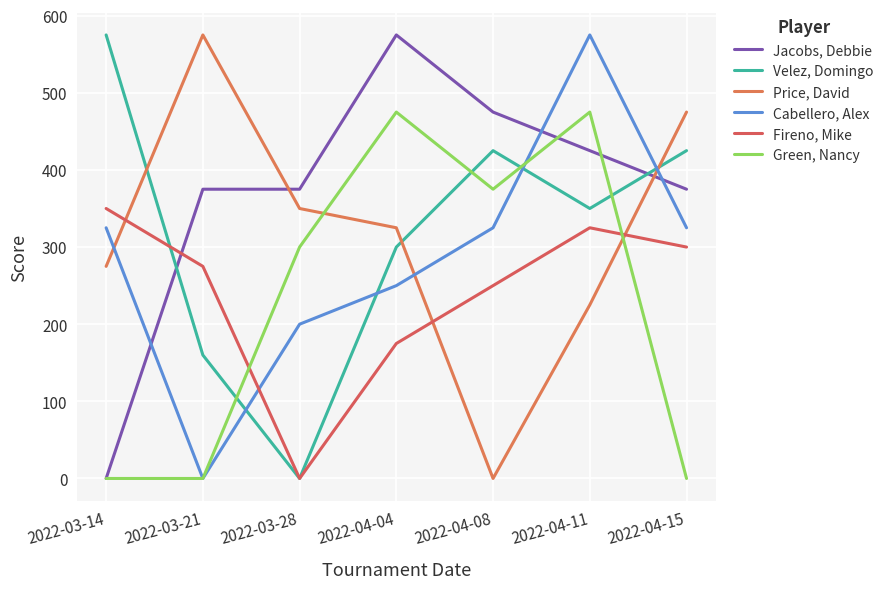

Does the chart display data point markers on the line(s)?

No